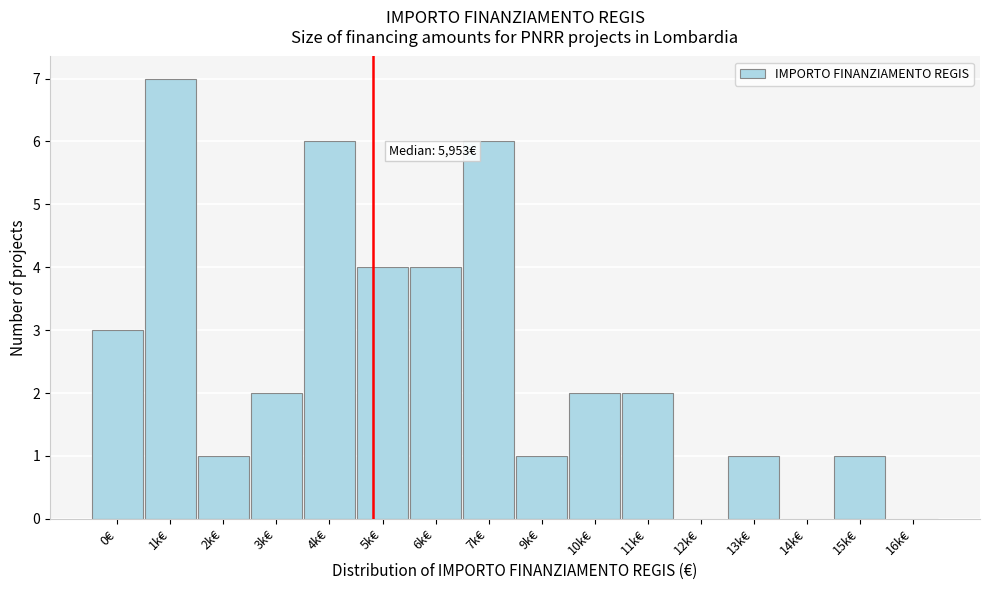

Reading left to right, what are all the values shown in this chart?

0€=3	1k€=7	2k€=1	3k€=2	4k€=6	5k€=4	6k€=4	7k€=6	9k€=1	10k€=2	11k€=2	12k€=0	13k€=1	14k€=0	15k€=1	16k€=0